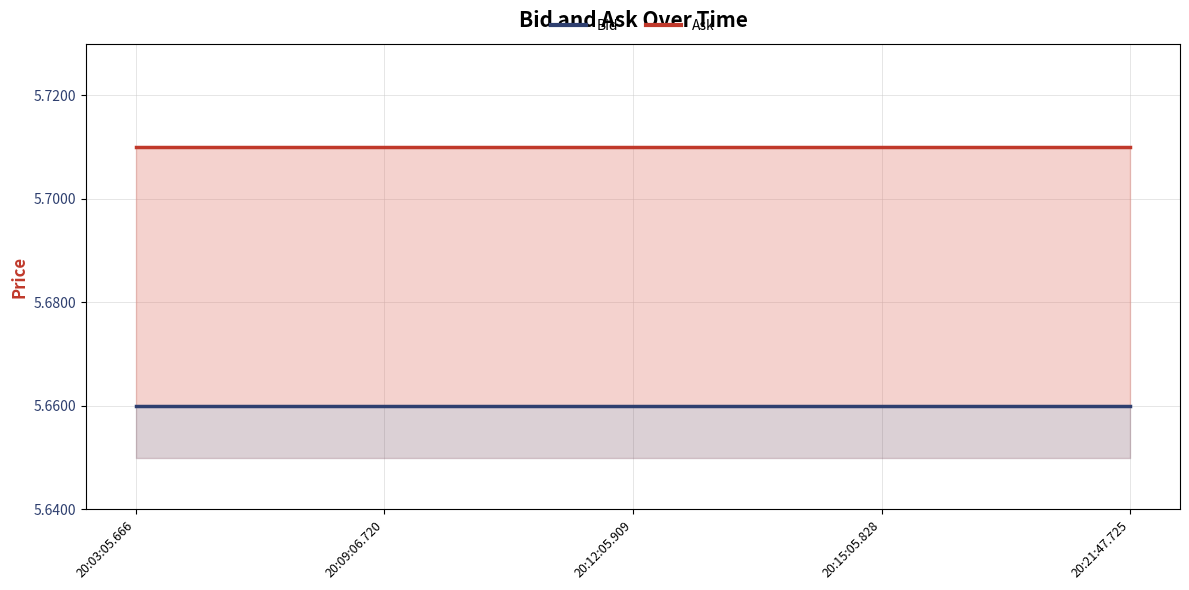

Count the number of categories in the chart.

5